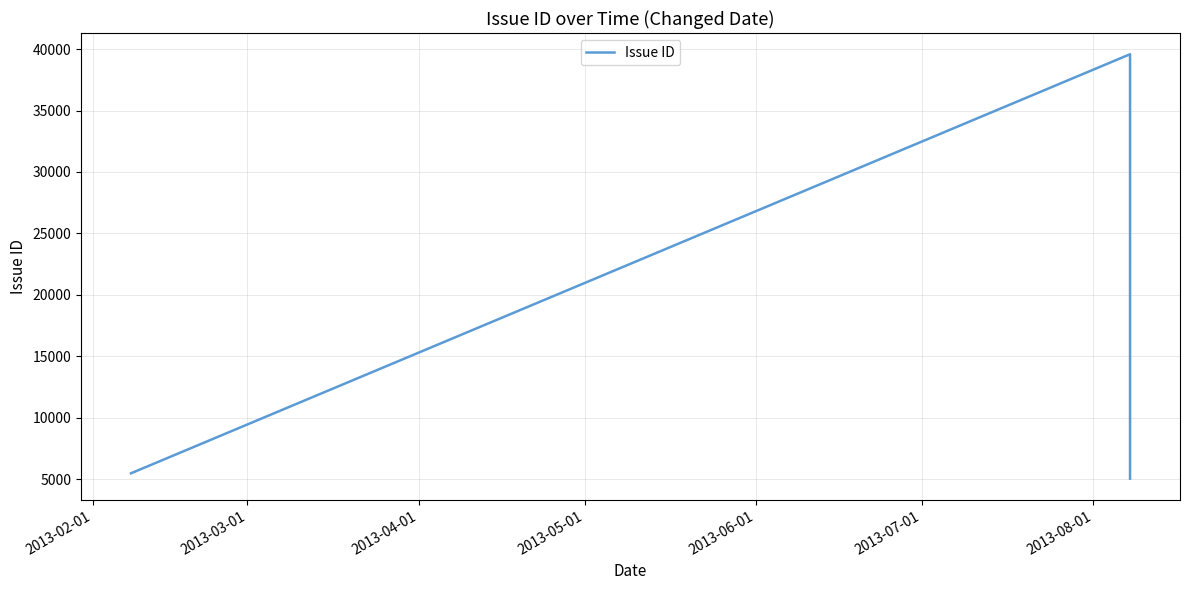

What is the sum of all values?

50097